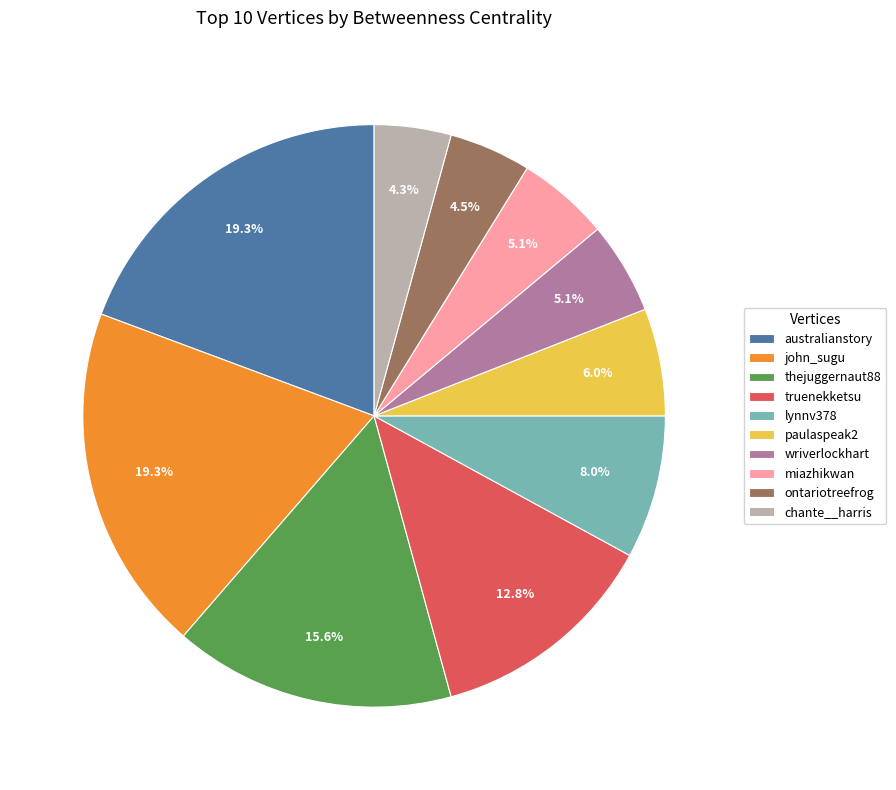

How many segments does this pie chart have?

10